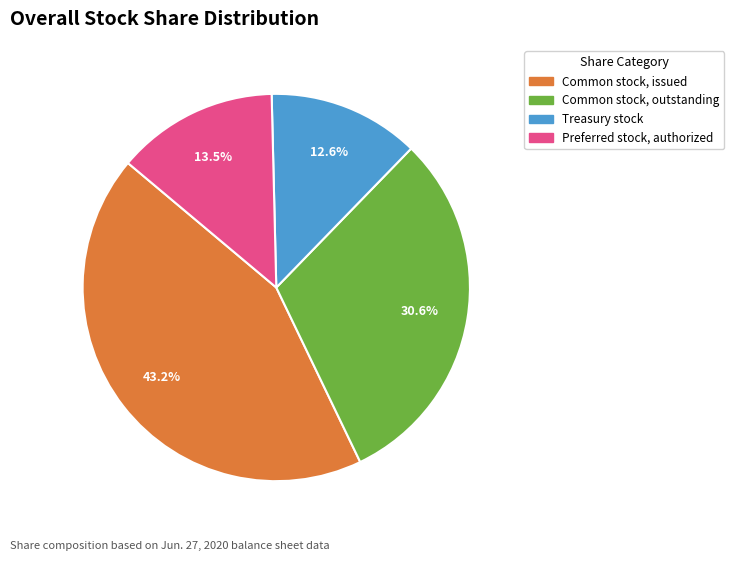

How many slices are in this pie chart?

4